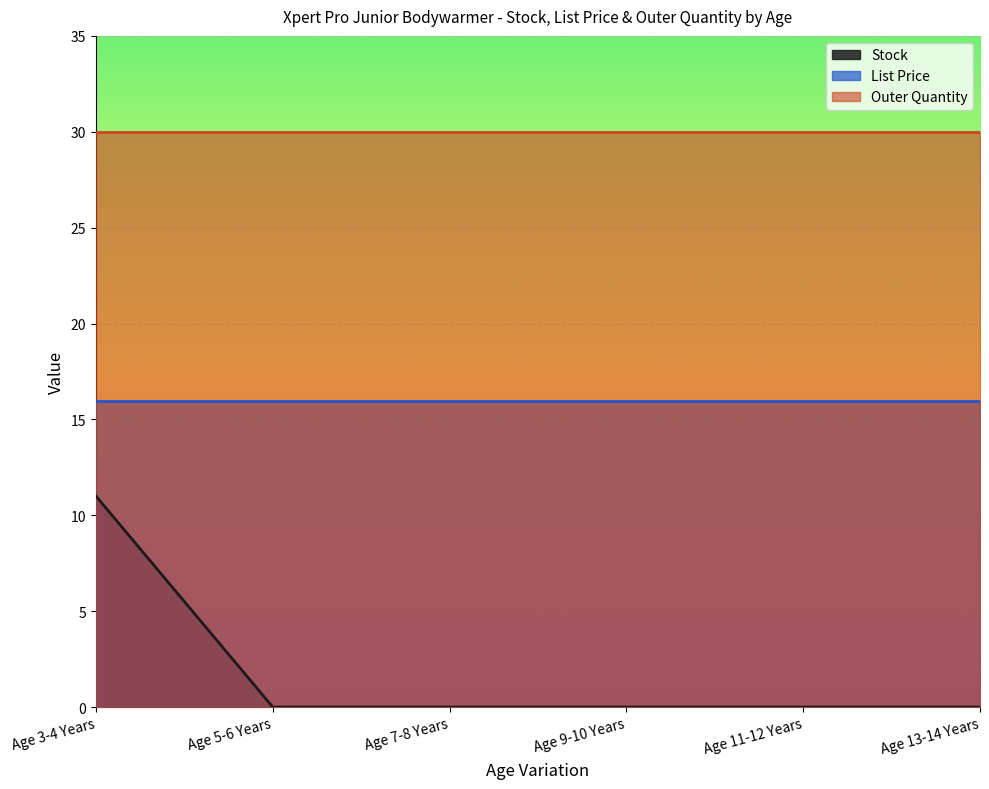

At which category is the sum across all series the highest?

Age 3-4 Years